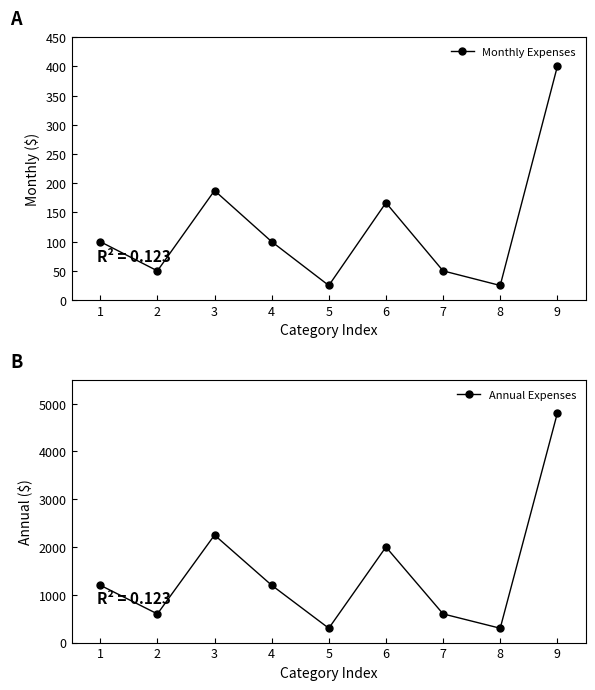

Read the Monthly Expenses value at 3.

187.5